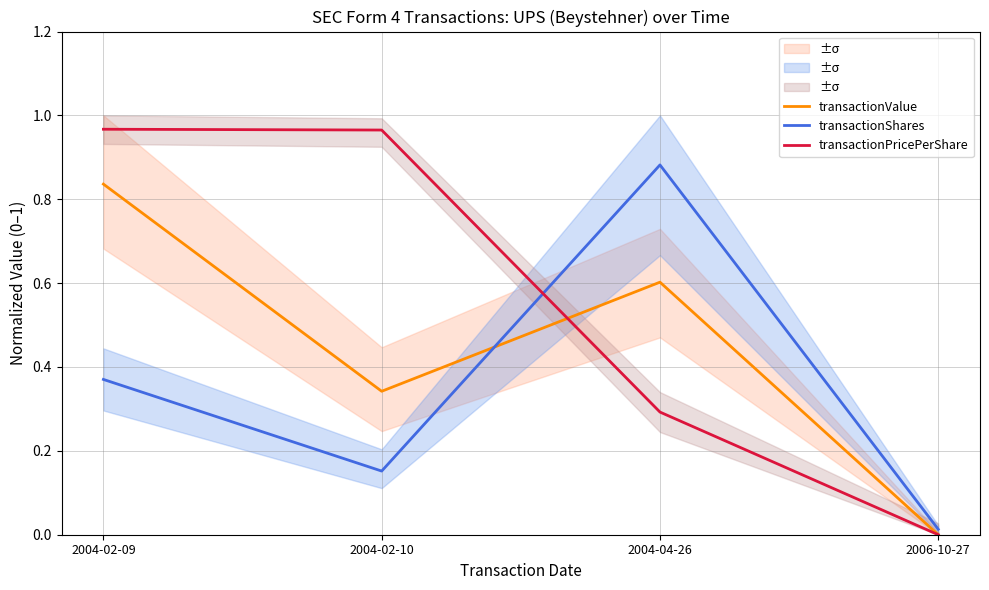

What is the value of the transactionPricePerShare point at the 3rd from the left?

0.3